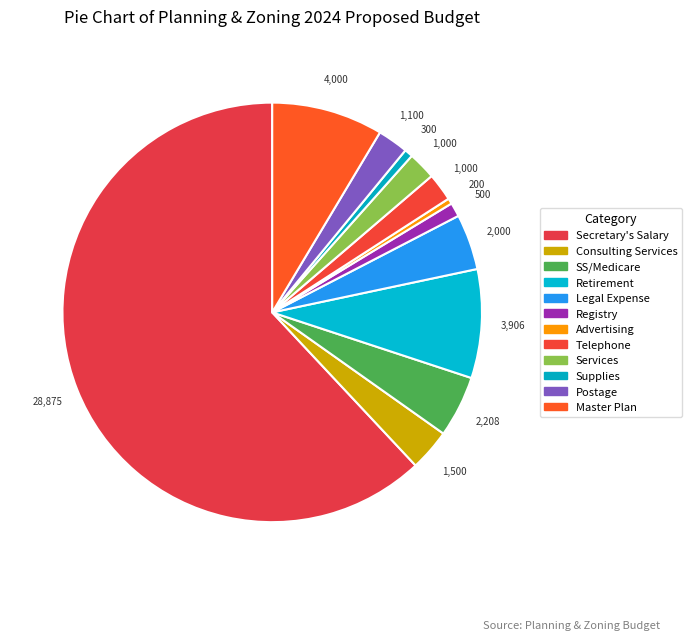

True or false: Consulting Services accounts for 3% of the total.

True